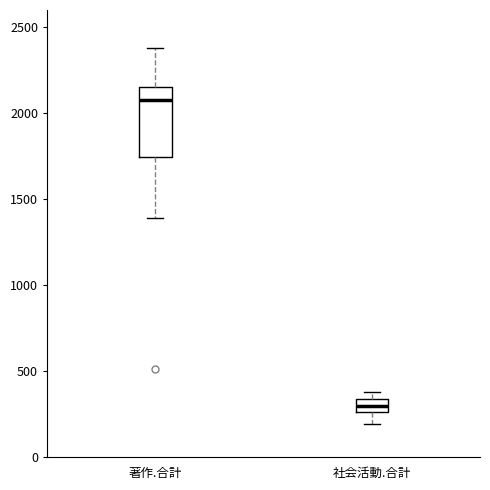

Which box has the highest median line?

著作.合計